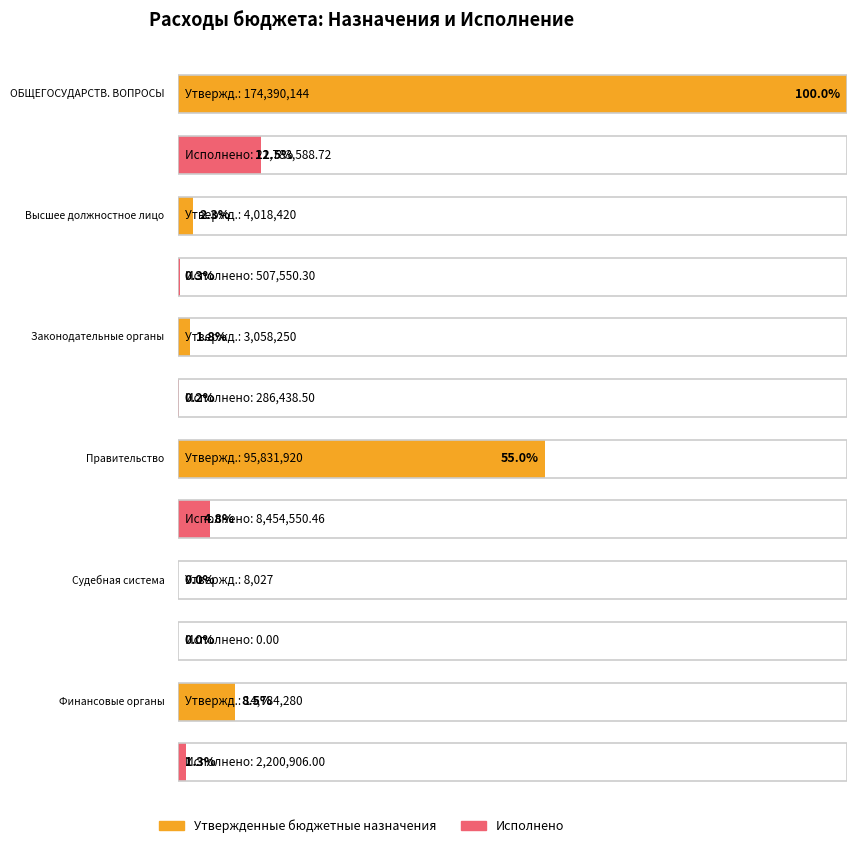

What is the label of the 2nd bar from the right?

Судебная система